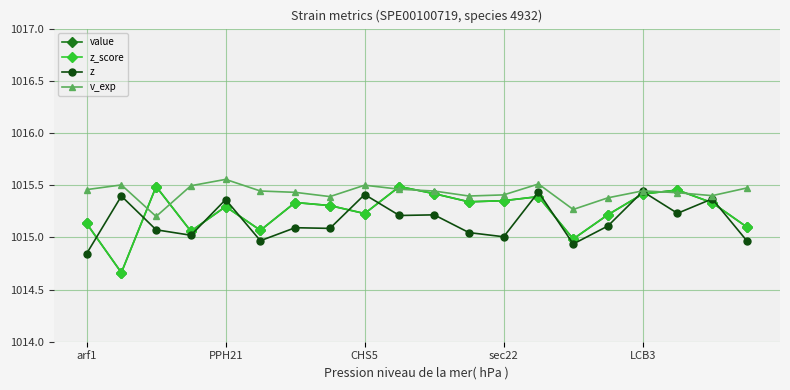

Reading left to right, what are all the values shown in this chart?

value: 1015.1	1014.7	1015.5	1015.1	1015.3	1015.1	1015.3	1015.3	1015.2	1015.5	1015.4	1015.3	1015.4	1015.4	1015.0	1015.2	1015.4	1015.5	1015.3	1015.1
z_score: 1015.1	1014.7	1015.5	1015.1	1015.3	1015.1	1015.3	1015.3	1015.2	1015.5	1015.4	1015.3	1015.4	1015.4	1015.0	1015.2	1015.4	1015.5	1015.3	1015.1
z: 1014.8	1015.4	1015.1	1015.0	1015.4	1015.0	1015.1	1015.1	1015.4	1015.2	1015.2	1015.0	1015.0	1015.4	1014.9	1015.1	1015.4	1015.2	1015.4	1015.0
v_exp: 1015.5	1015.5	1015.2	1015.5	1015.6	1015.4	1015.4	1015.4	1015.5	1015.5	1015.4	1015.4	1015.4	1015.5	1015.3	1015.4	1015.4	1015.4	1015.4	1015.5